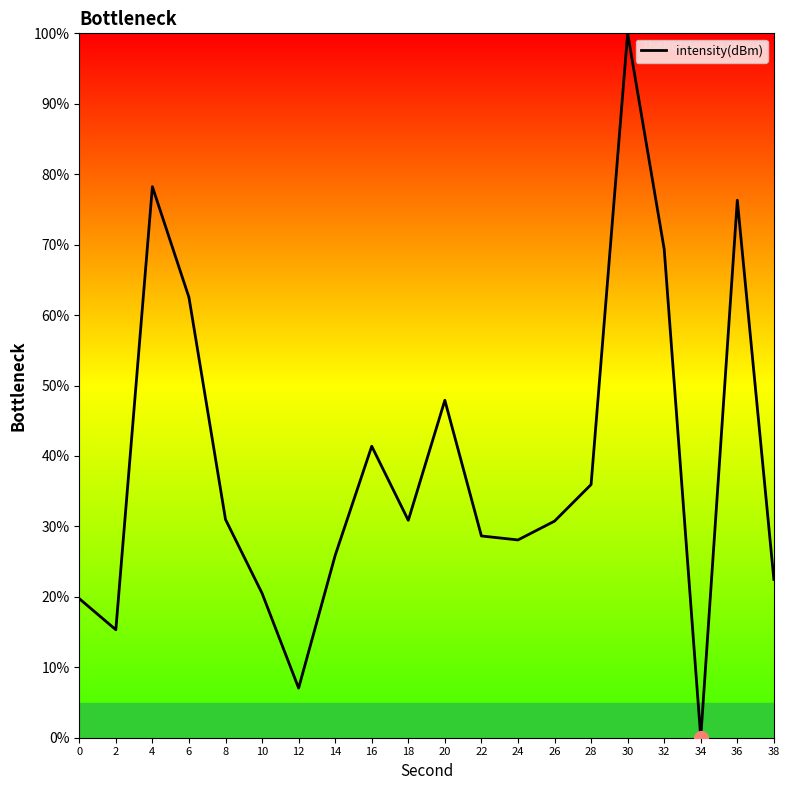

How many interior local valleys (lower than both neighbors) does the data have?

5